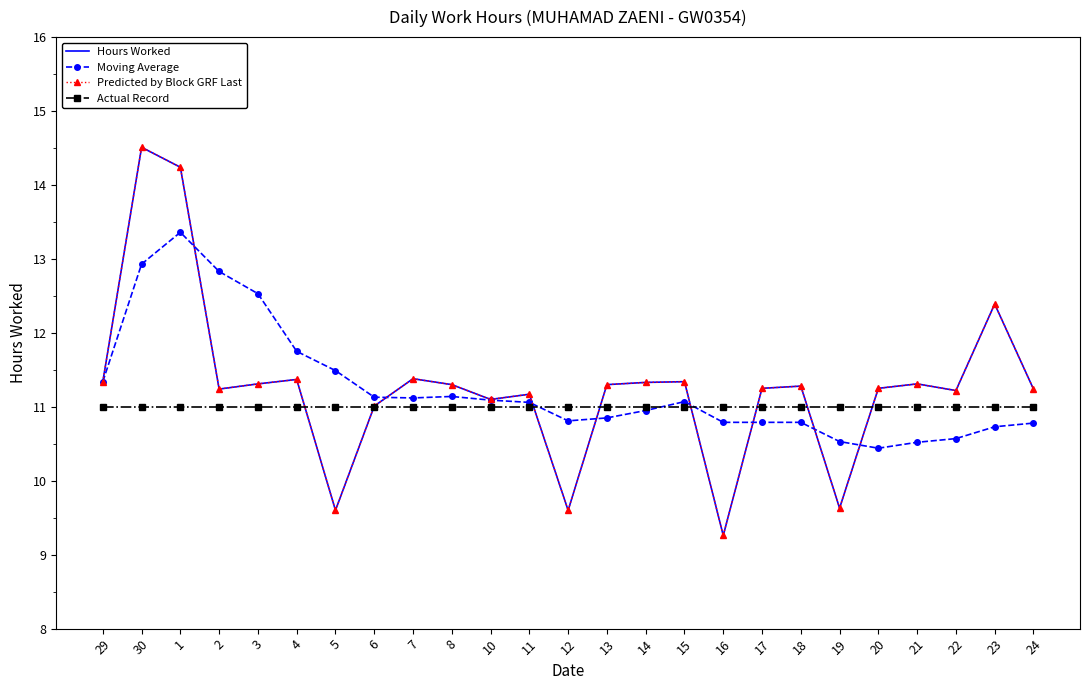

What is the value of the Predicted by Block GRF Last point at the 13th from the left?

9.6